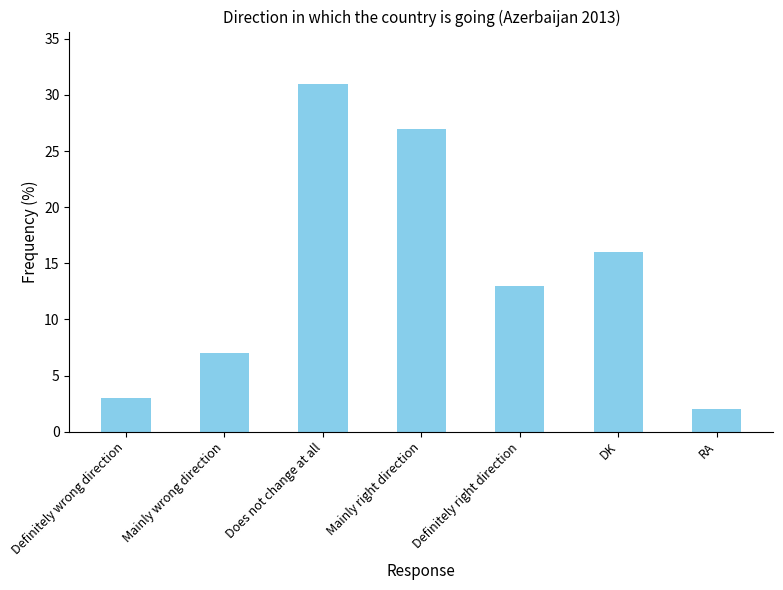

What is the greatest value displayed?

31